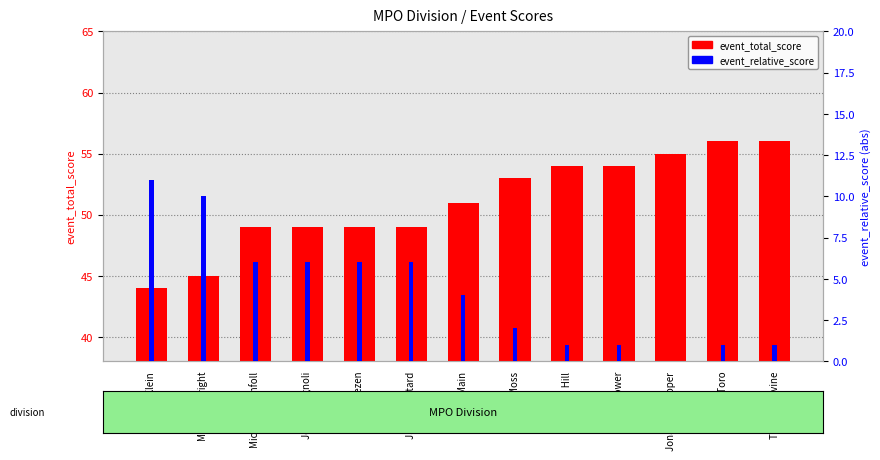

At which category is the sum across all series the highest?

Gabo Toro